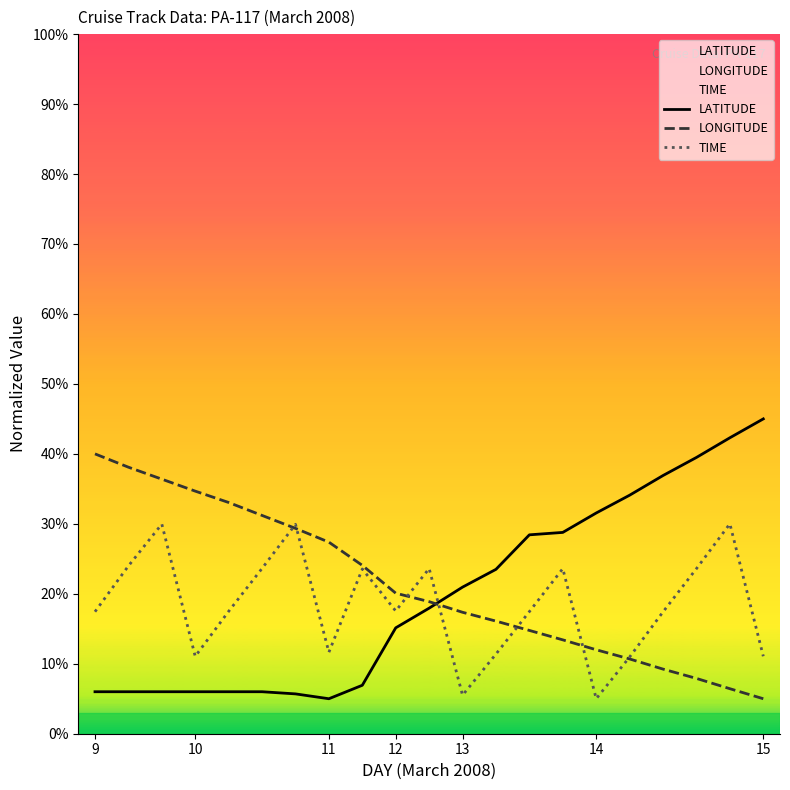

True or false: LATITUDE has a value of 6.0 at 10.

True